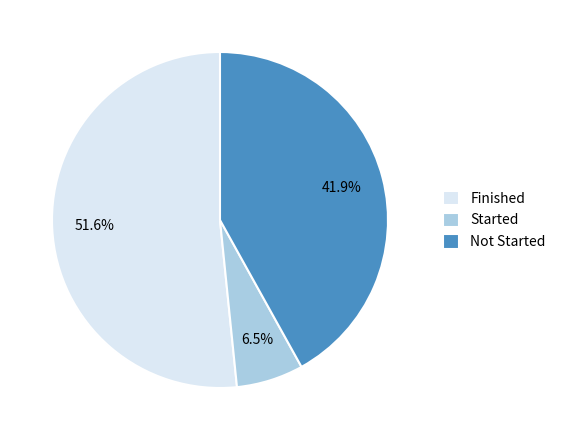

Between Started and Not Started, which is larger?

Not Started